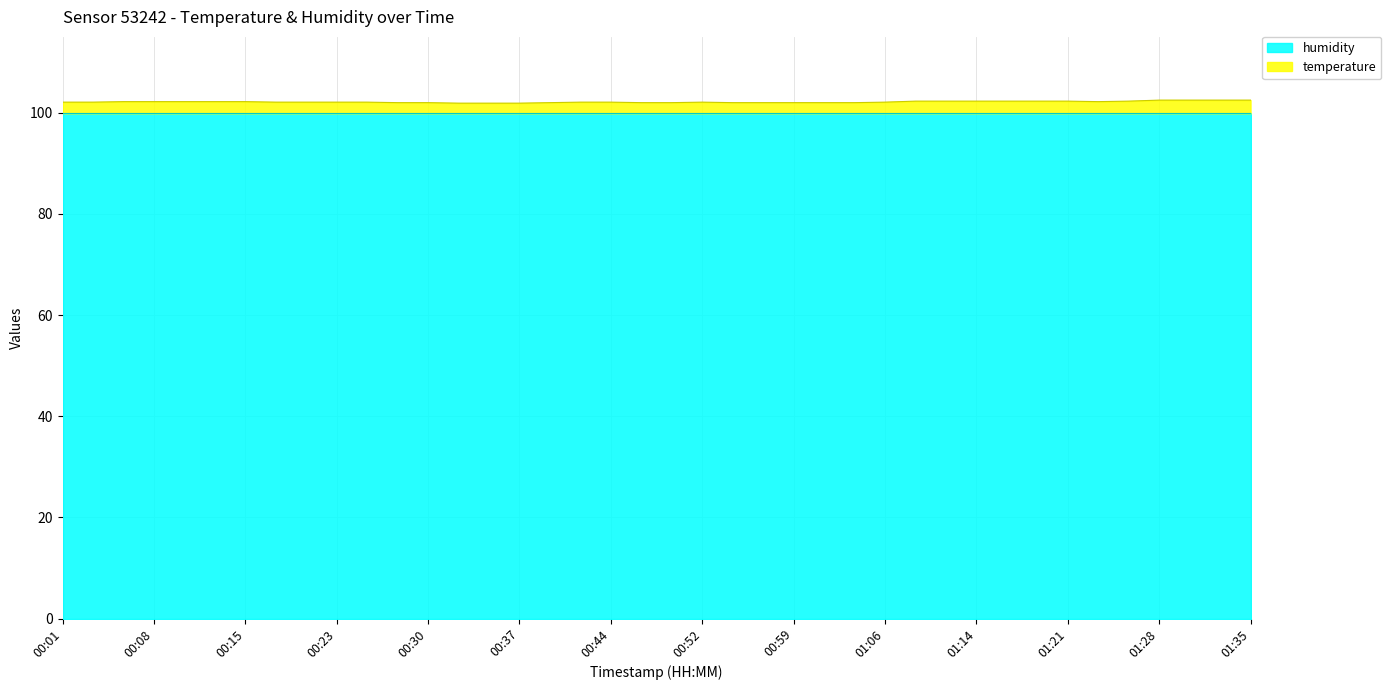

Which label corresponds to the smallest value in the chart?

00:32